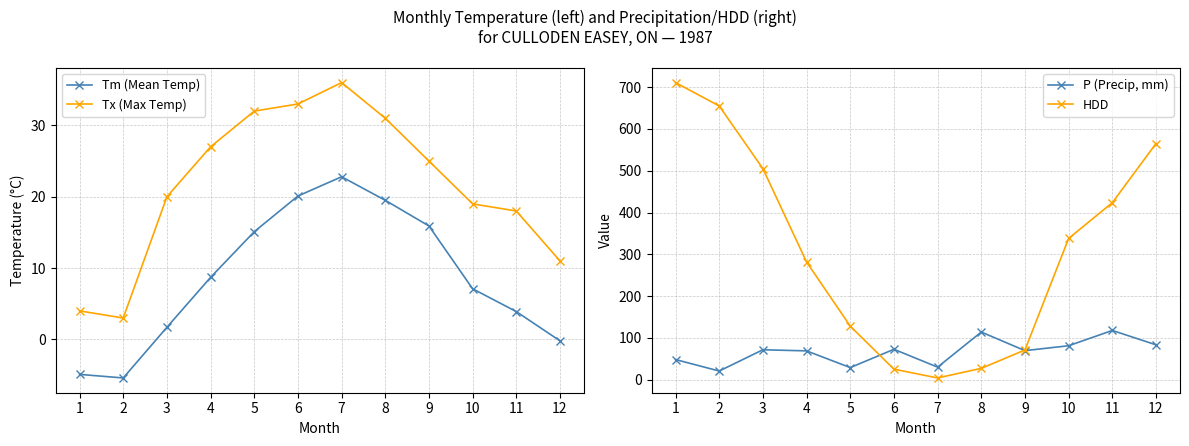

Is it true that Tx (Max Temp) equals 5.5 at 1?

False